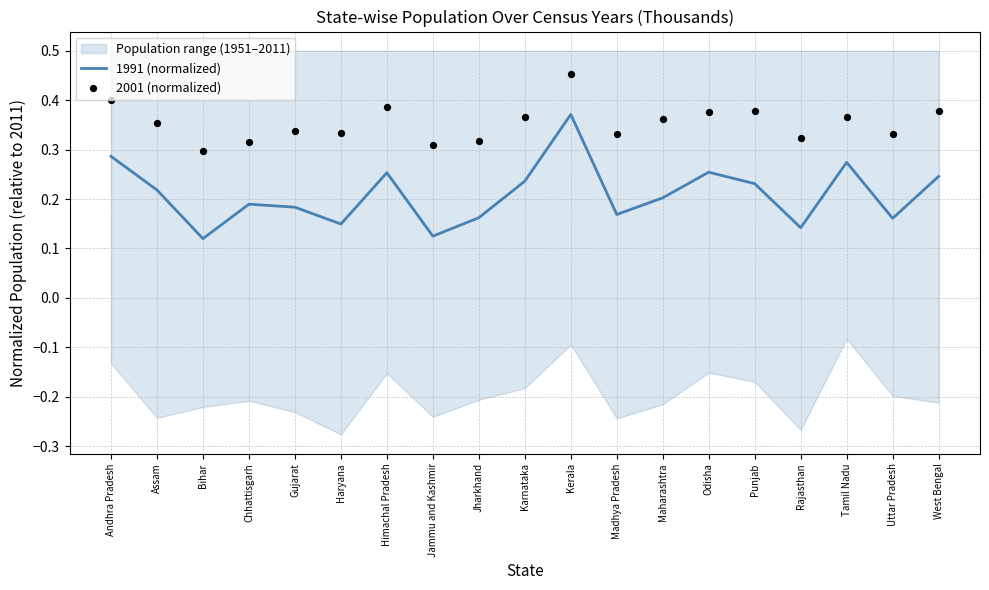

Which category has the highest value in the 1991 (normalized) series?

Kerala